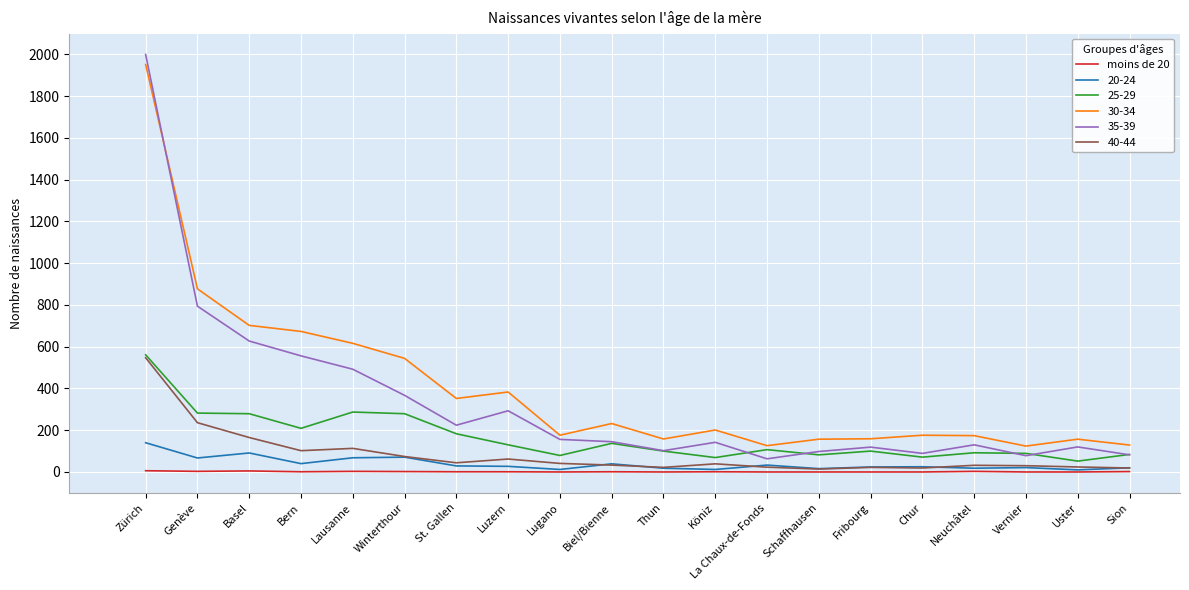

Which series has the widest spread of values?

35-39